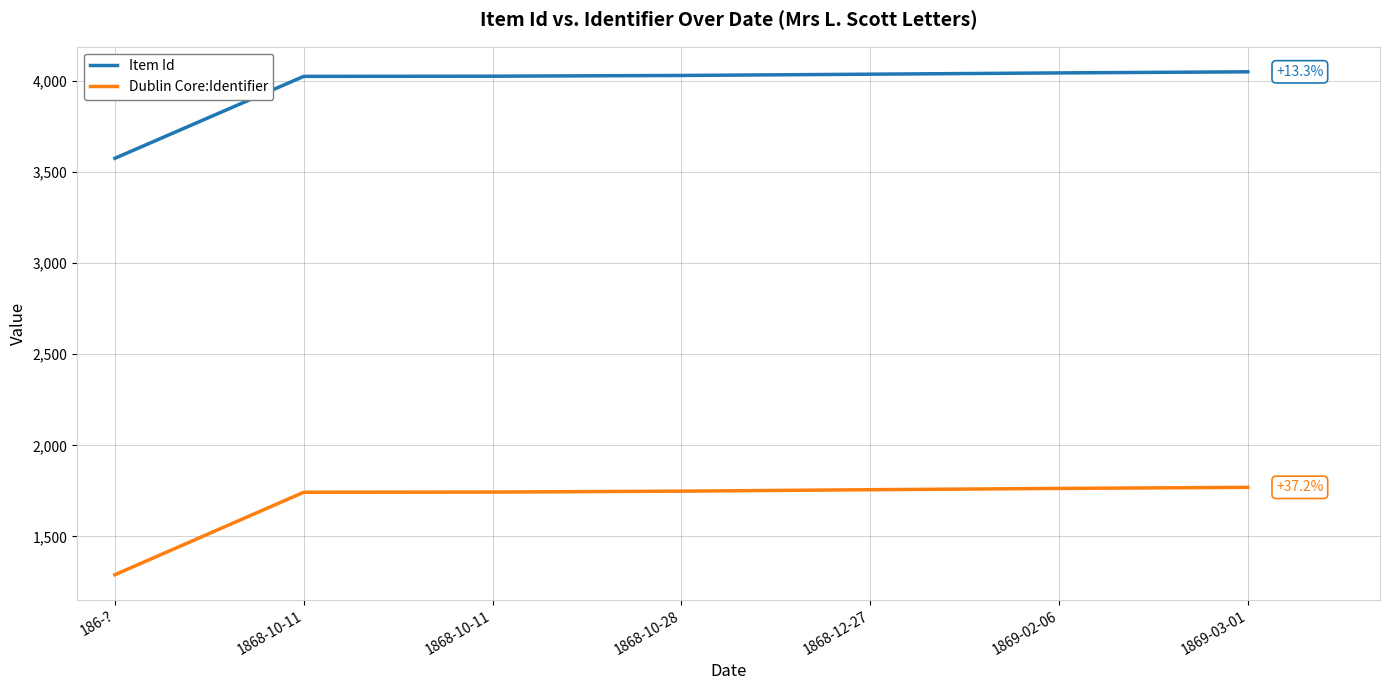

What is the label of the 1st point from the left?

186-?